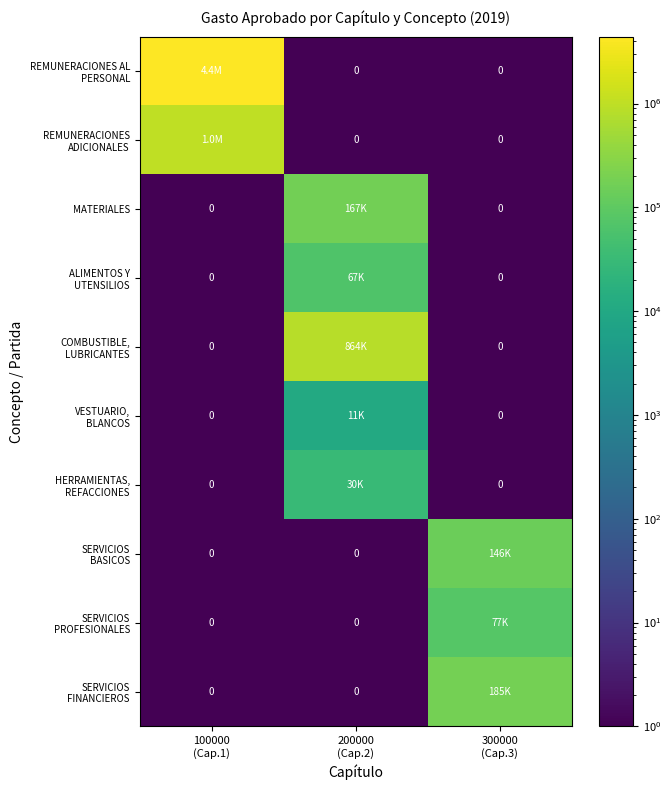

At which category does the chart reach its peak across all series?

100000
(Cap.1)